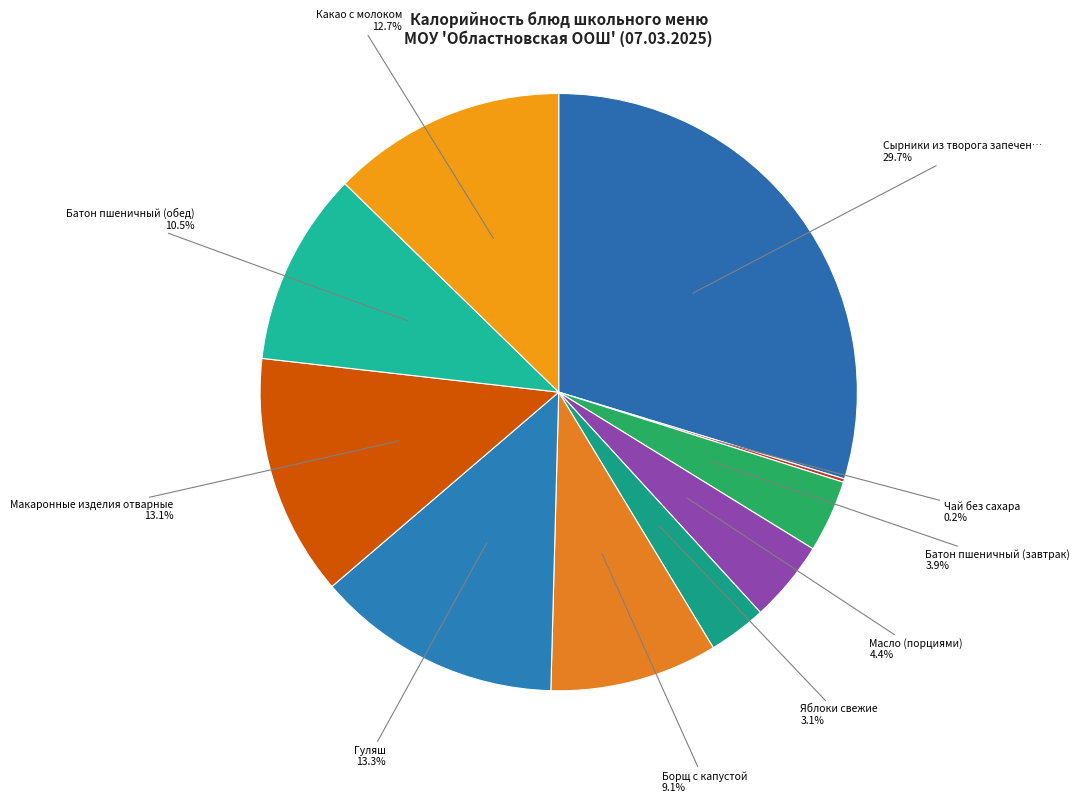

Rank the categories by value from highest to lowest.

Сырники из творога запеченные, Гуляш, Макаронные изделия отварные, Какао с молоком, Батон пшеничный (обед), Борщ с капустой, Масло (порциями), Батон пшеничный (завтрак), Яблоки свежие, Чай без сахара